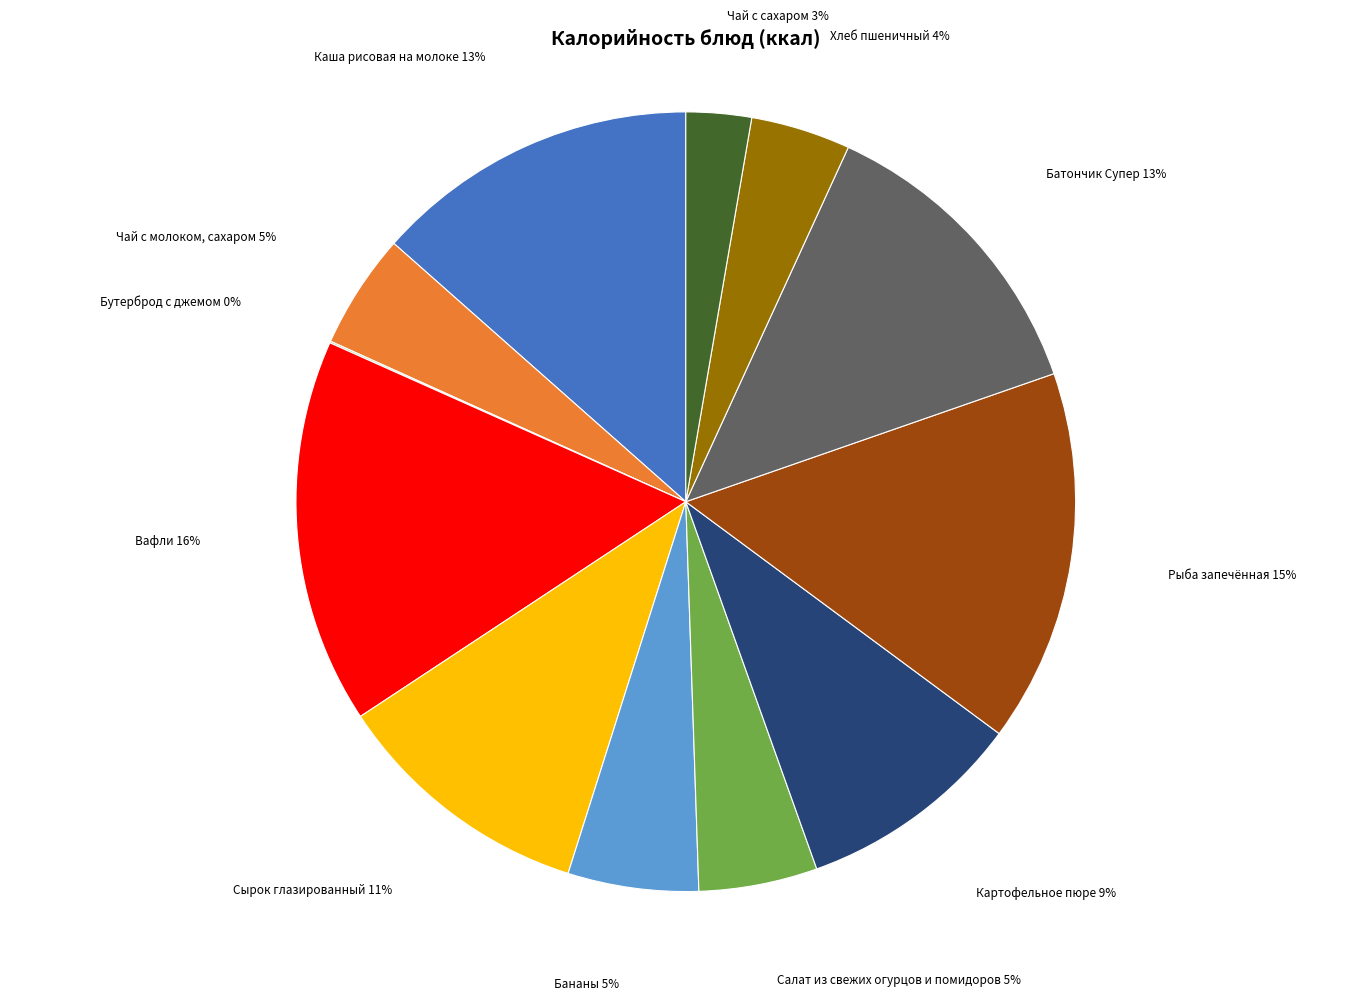

To the nearest percent, what is the difference between the largest and smallest slice percentages?

16%